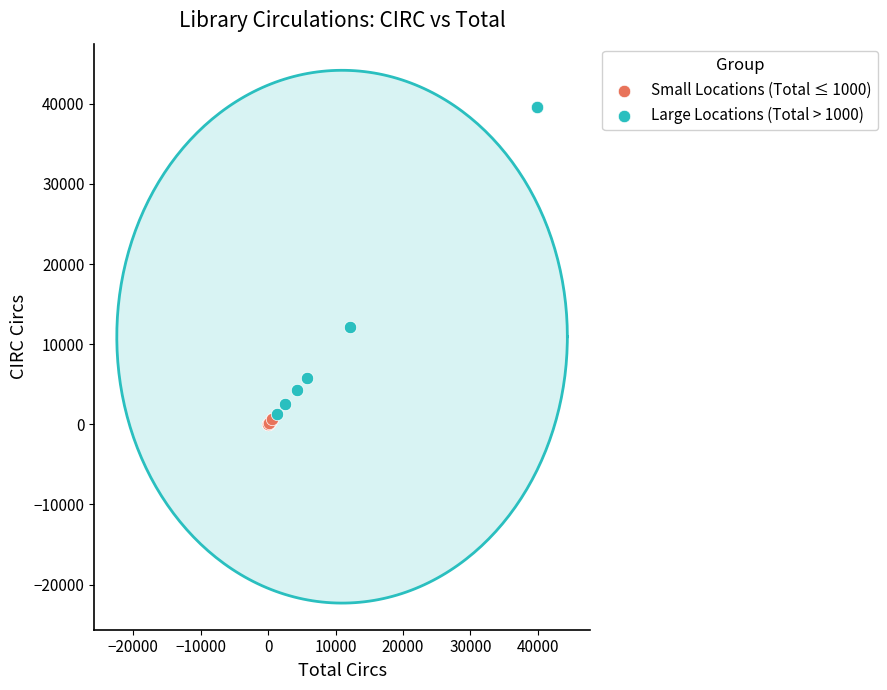

Which series has the largest Y range (max minus min)?

Large Locations (Total > 1000)